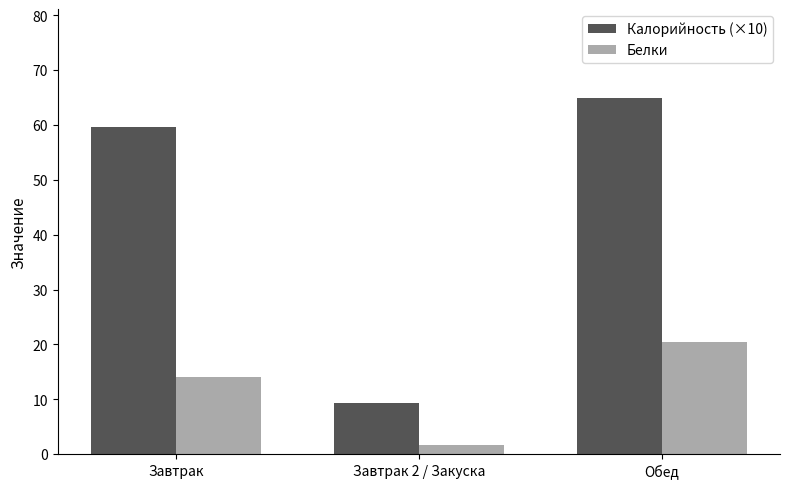

How many bars are there in each group?

2